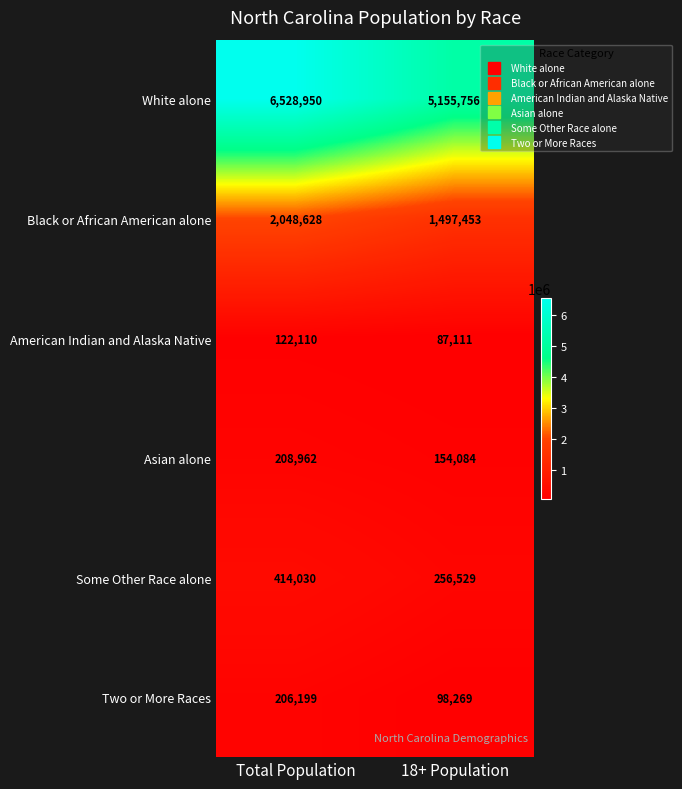

Reading right to left, list all the values displayed in this chart.

White alone: 5155756	6528950
Black or African American alone: 1497453	2048628
American Indian and Alaska Native: 87111	122110
Asian alone: 154084	208962
Some Other Race alone: 256529	414030
Two or More Races: 98269	206199